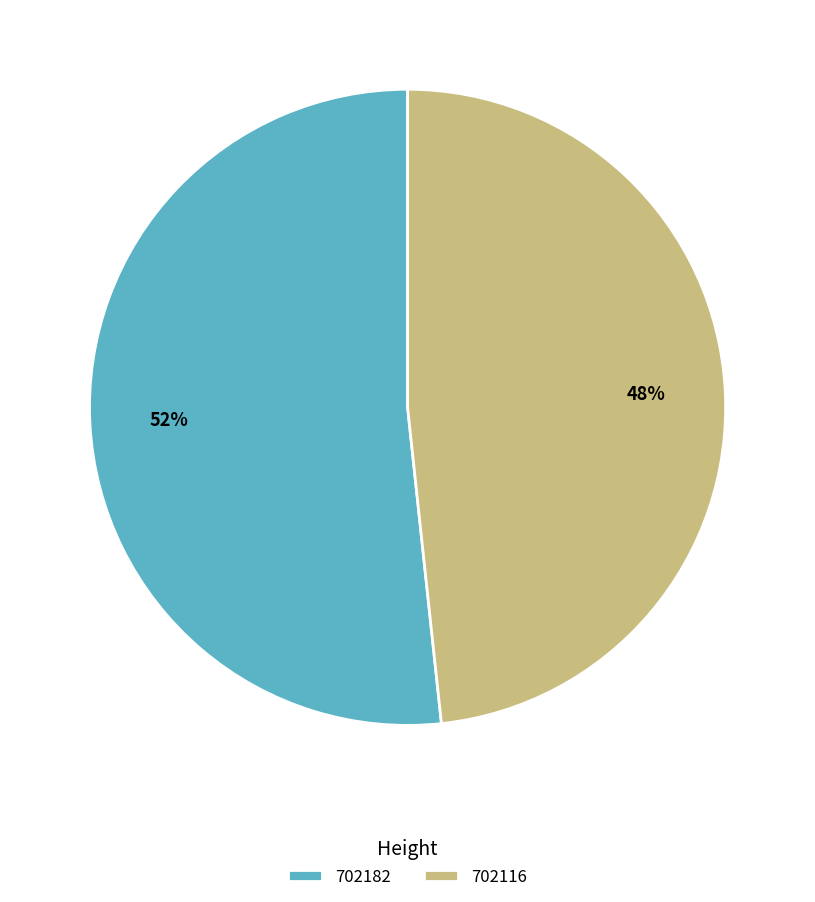

Does any single category account for the majority?

Yes